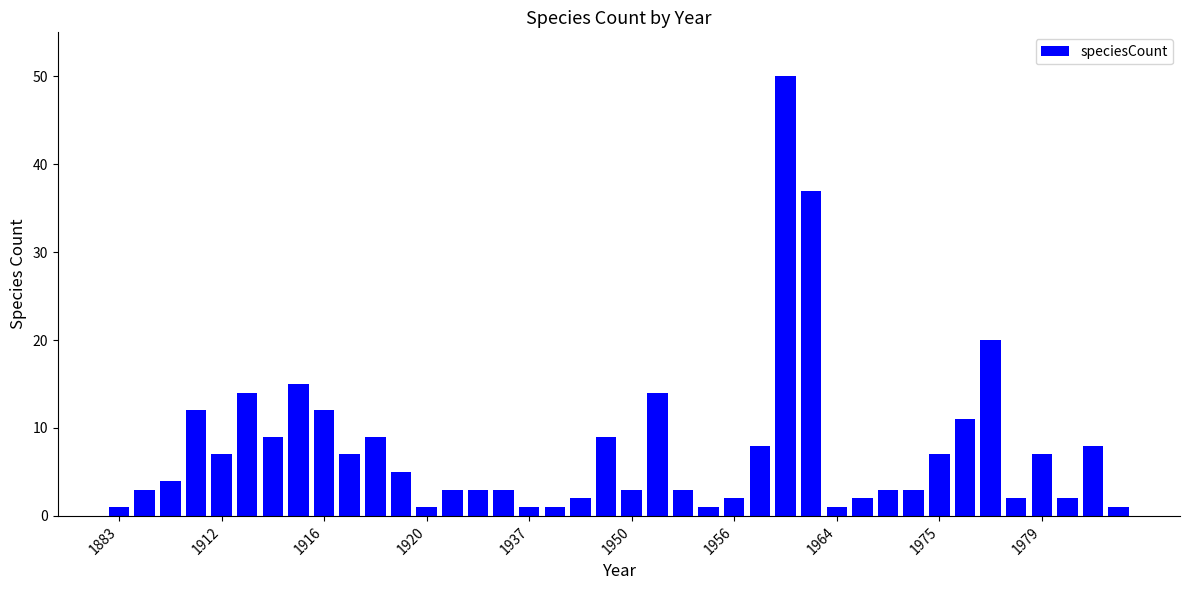

What is the maximum value shown in the chart?

50